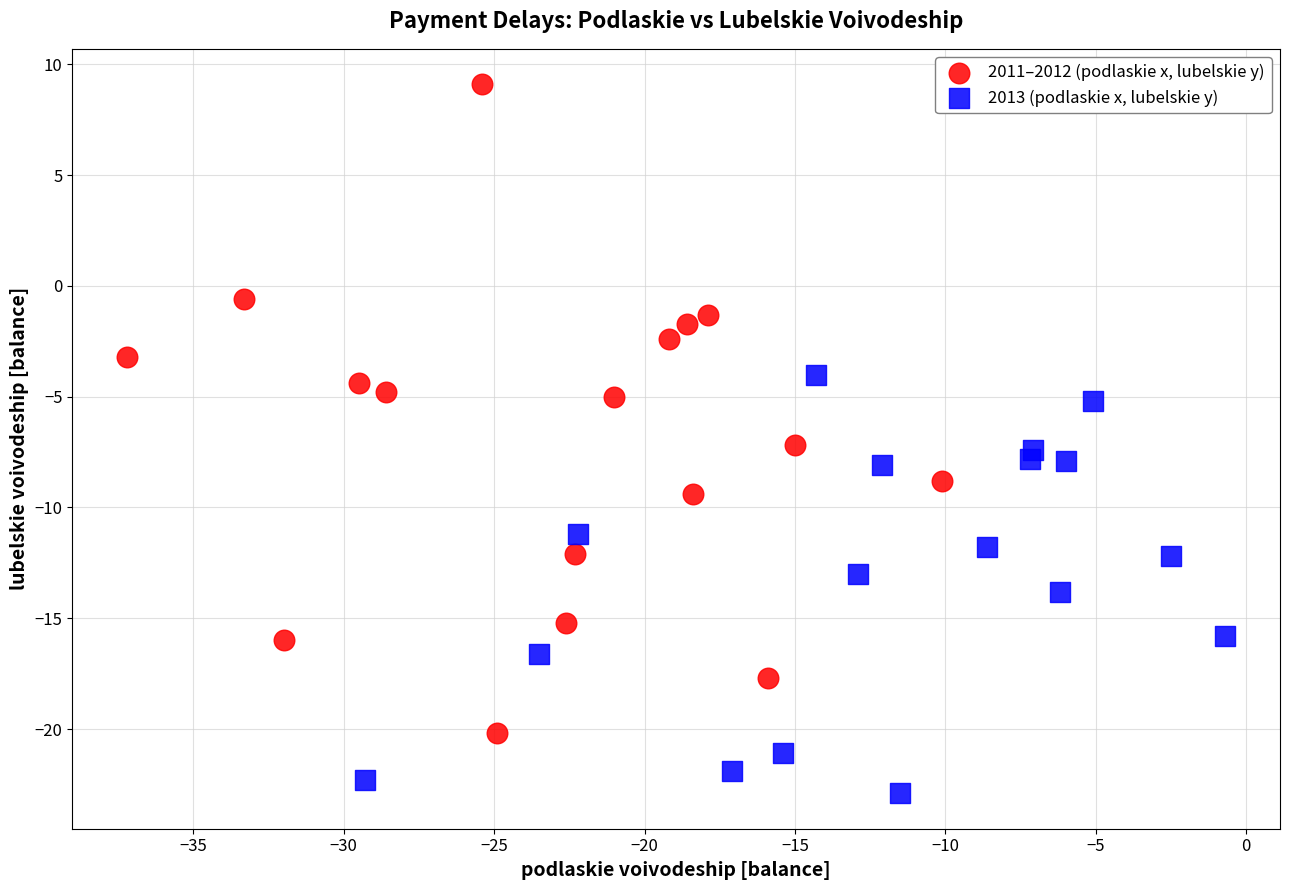

Which series has the widest spread of Y values?

2011–2012 (podlaskie x, lubelskie y)